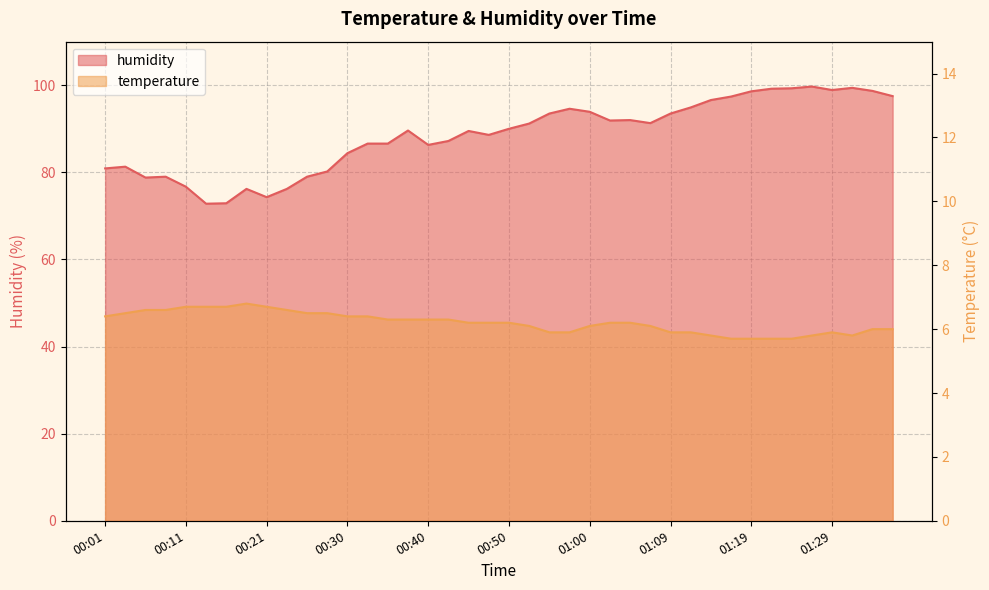

Is it true that humidity equals 91.9 at 01:02?

True